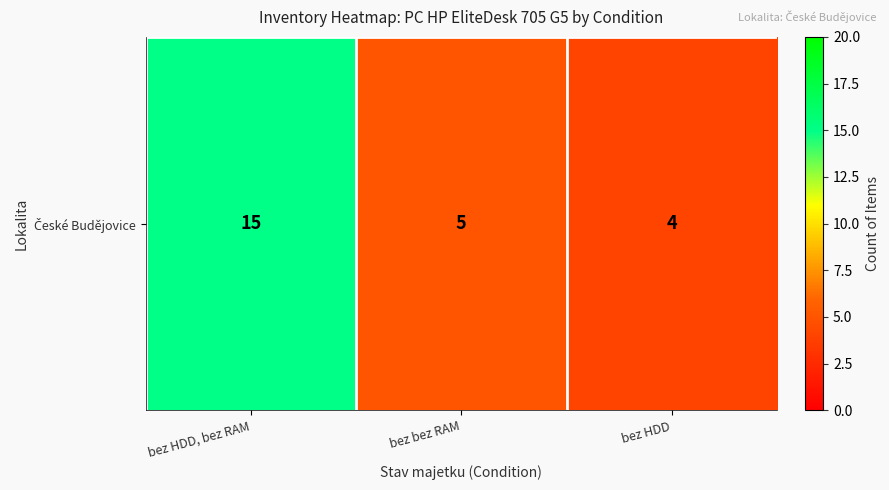

List the labels in order of value, largest first.

bez HDD, bez RAM, bez bez RAM, bez HDD